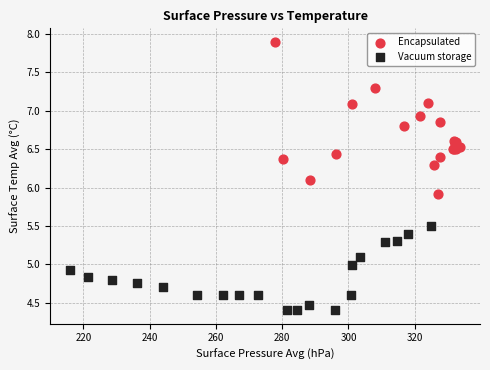

Which series reaches the maximum Y coordinate?

Encapsulated